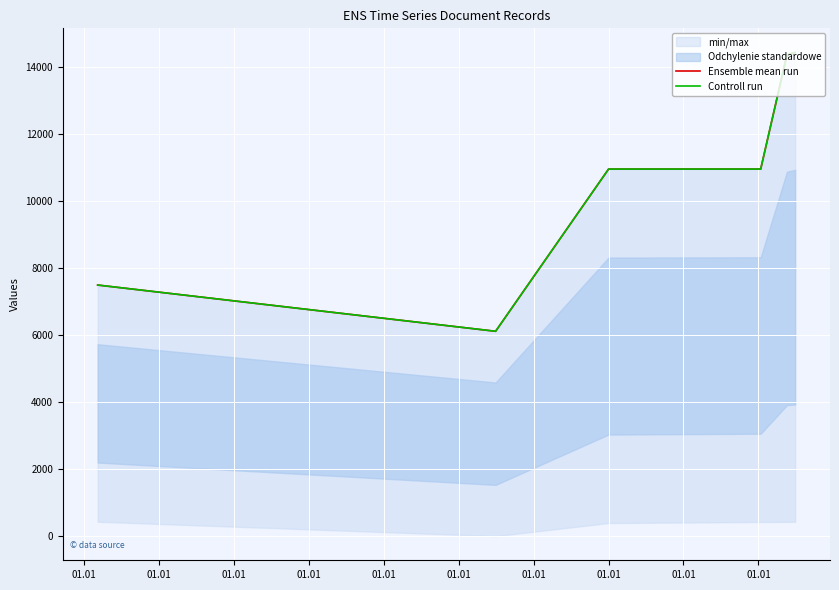

At which category is the sum across all series the highest?

01.01